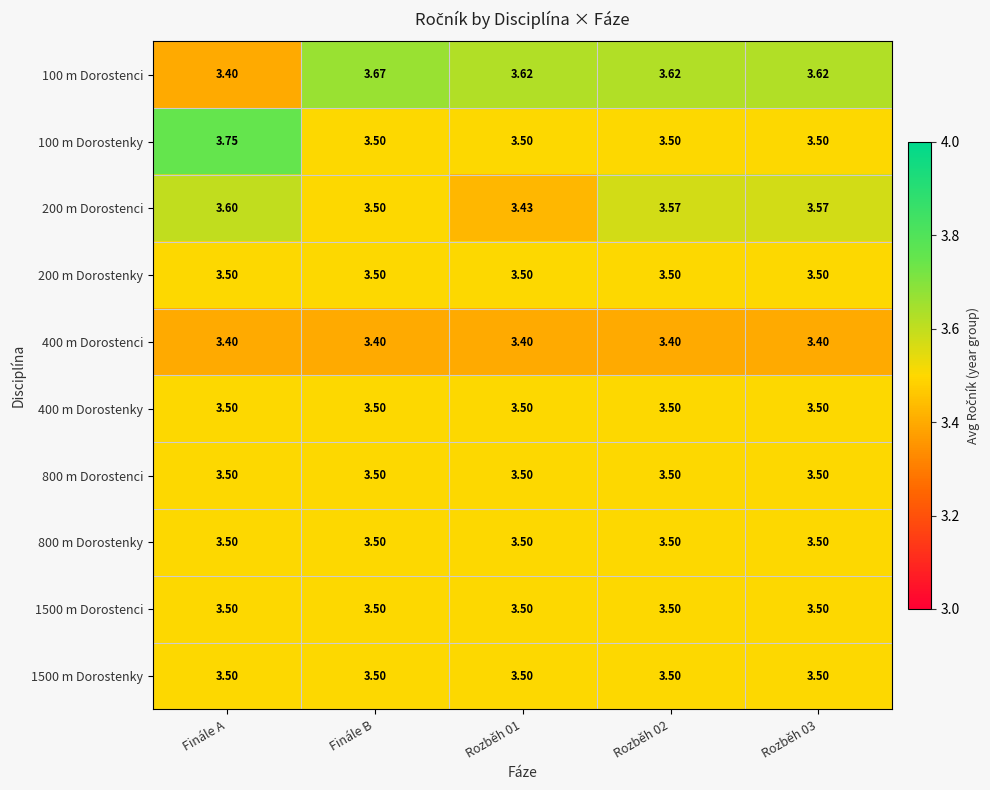

Is the value of 100 m Dorostenky at Finále B greater than the value of 400 m Dorostenci at Rozběh 01?

Yes